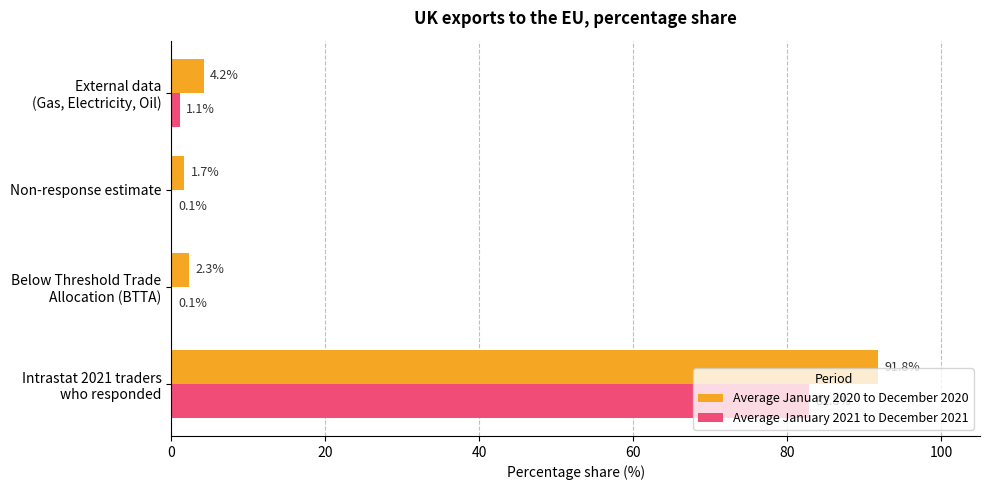

How many distinct data groups are displayed?

2